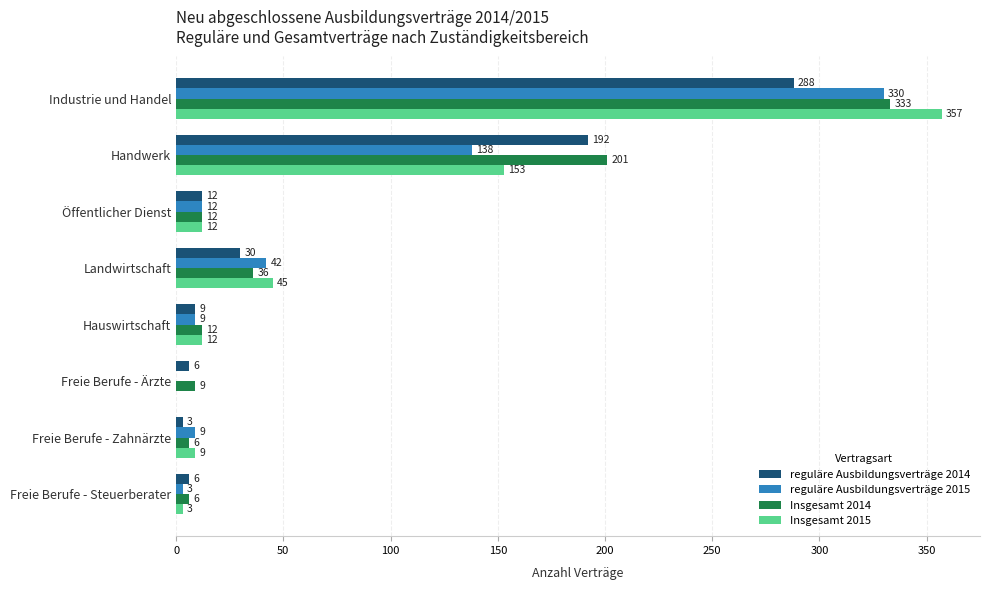

What value does the Insgesamt 2015 series have at Industrie und Handel, to the nearest 5?

355